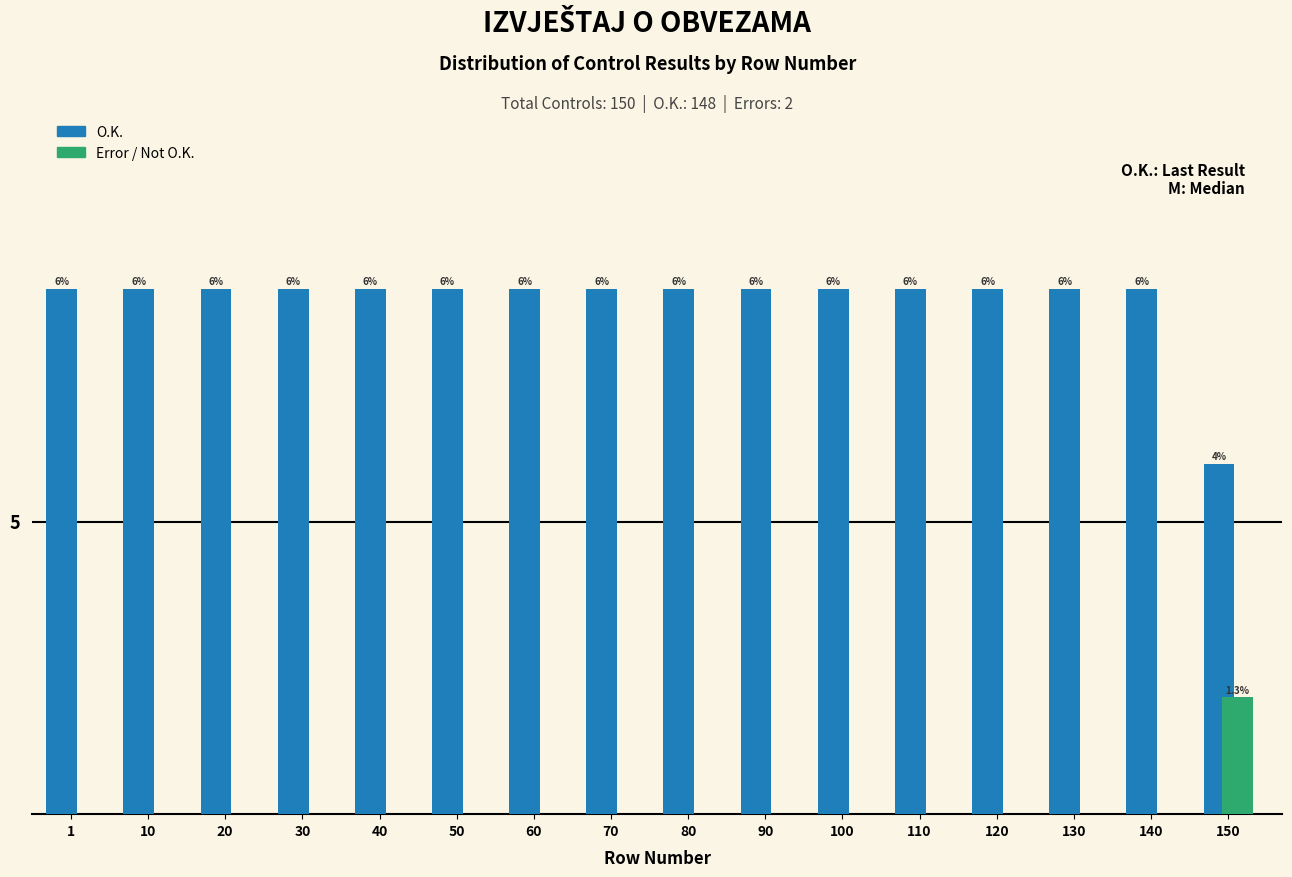

Is the value of O.K. at 80 greater than the value of Error / Not O.K. at 50?

Yes